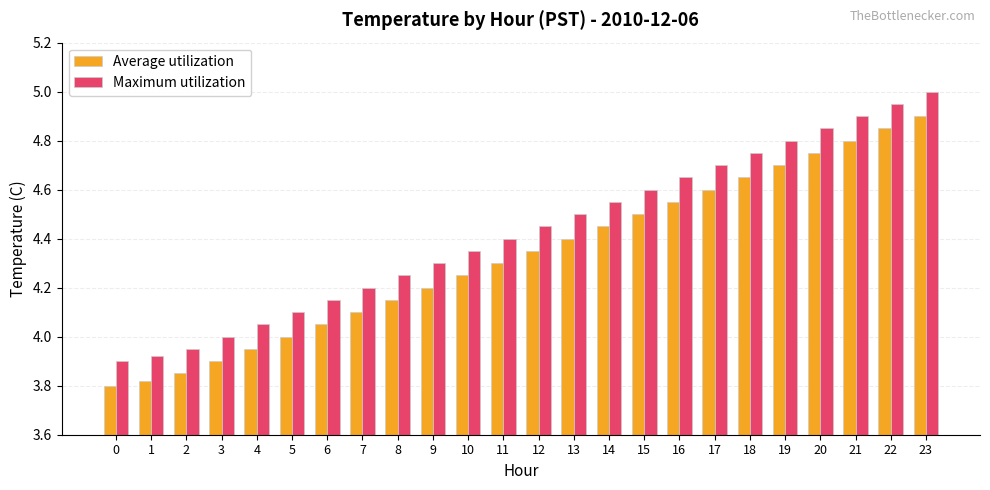

Is the value of Average utilization at 20 greater than the value of Maximum utilization at 1?

Yes